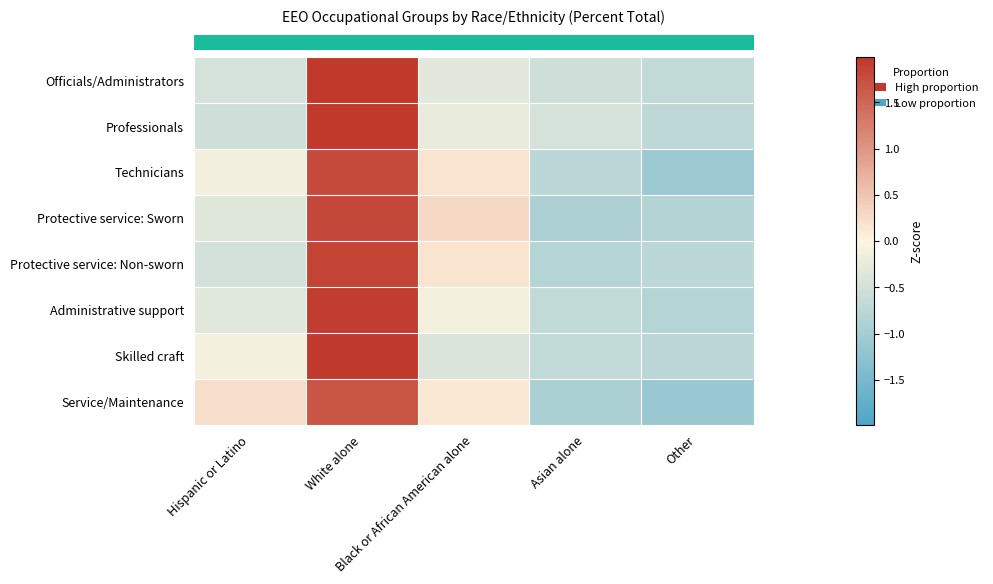

At which category does the chart reach its peak across all series?

White alone